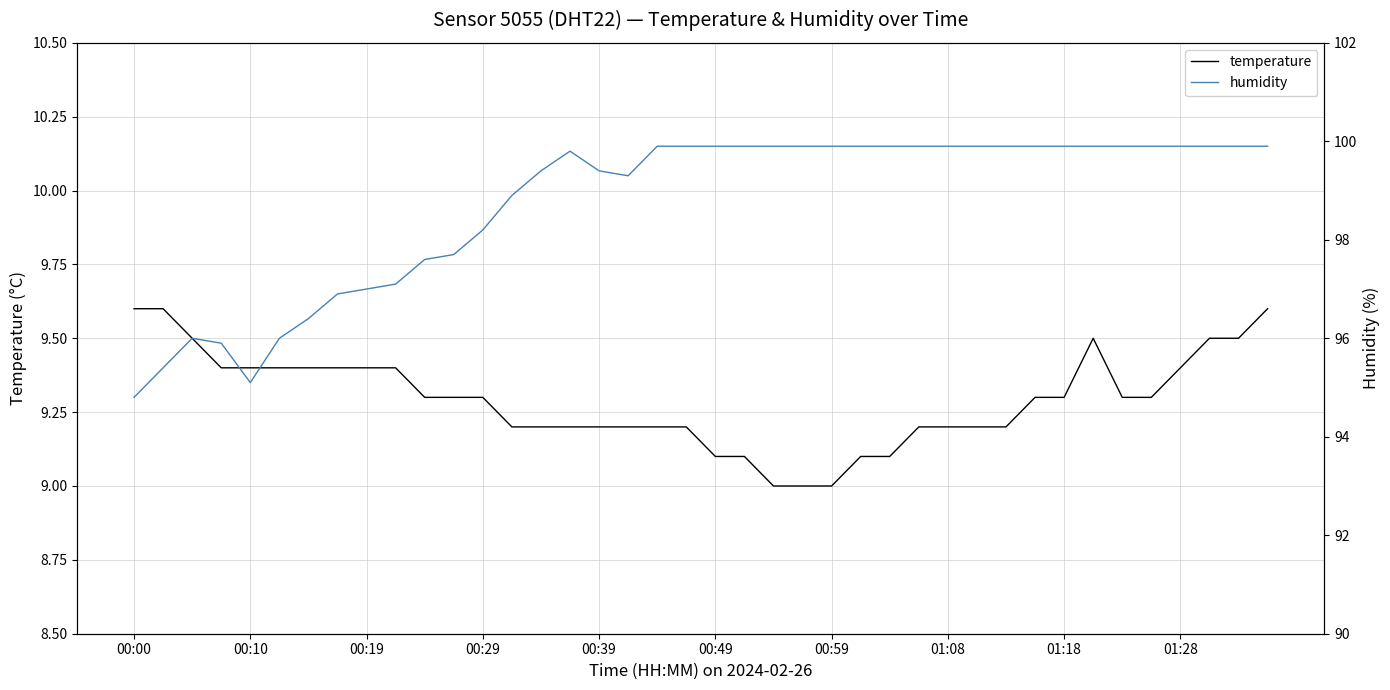

True or false: temperature has more than 0 interior local peaks.

True